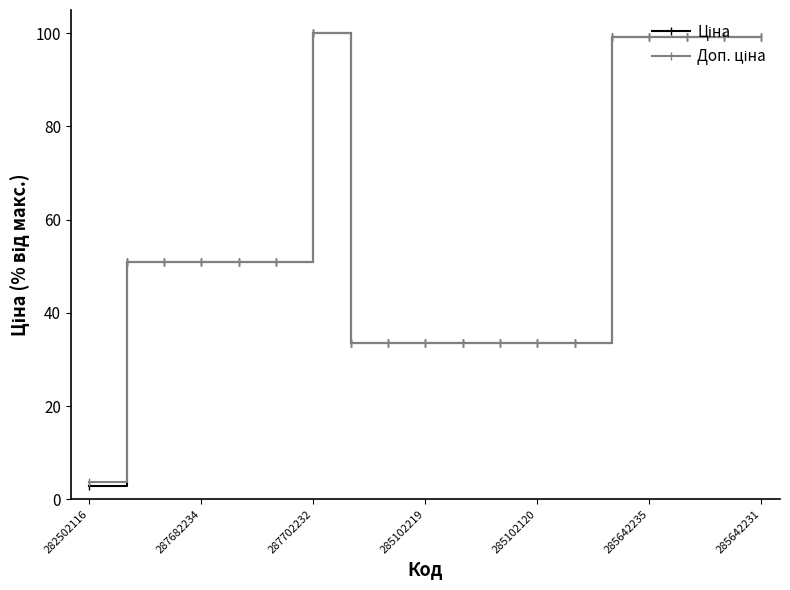

What is the smallest value displayed?

2.8